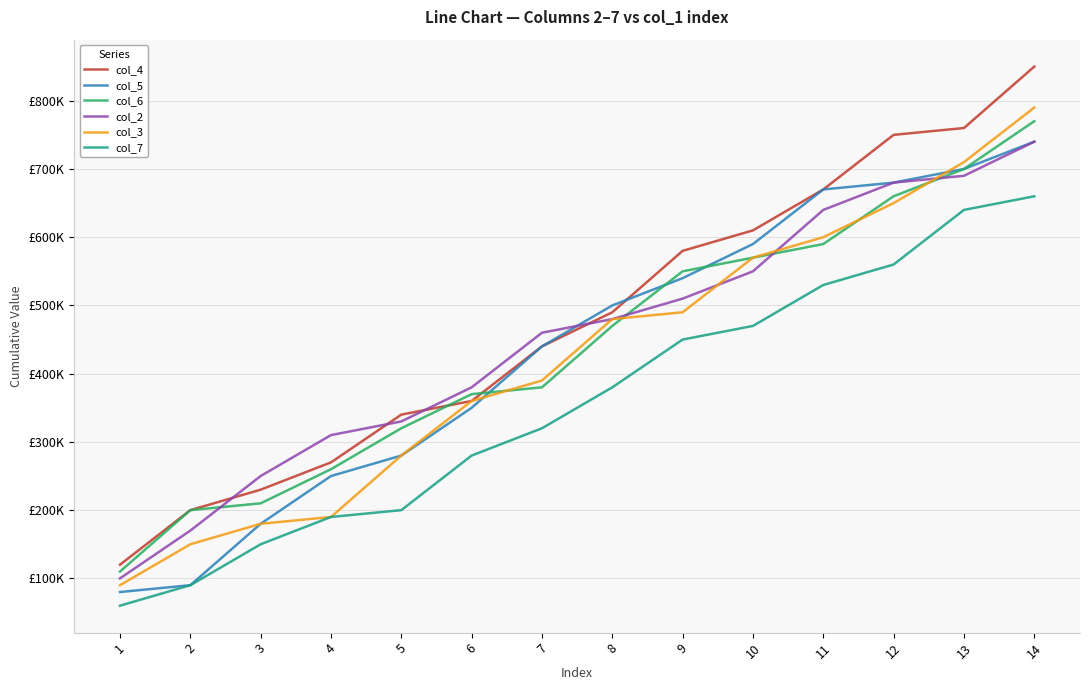

Which series has the largest total across all categories?

col_4